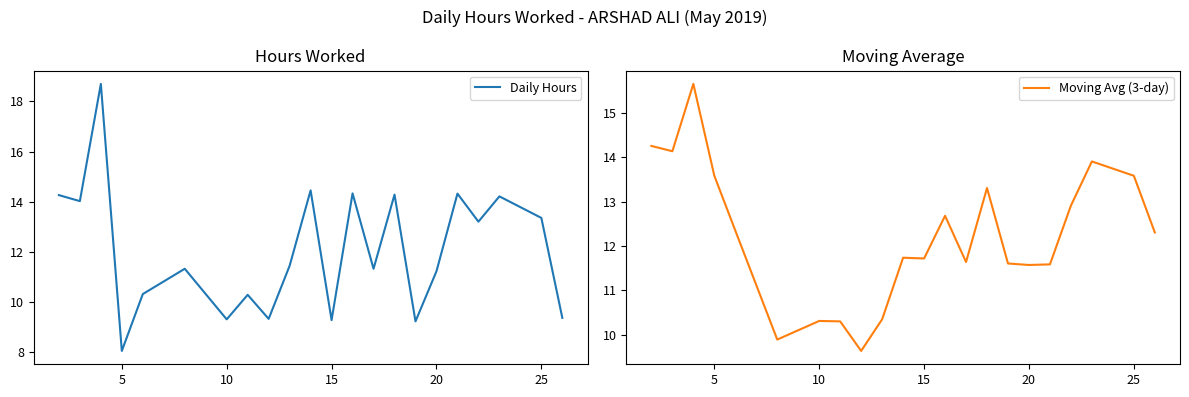

Which series has the largest total across all categories?

Moving Avg (3-day)